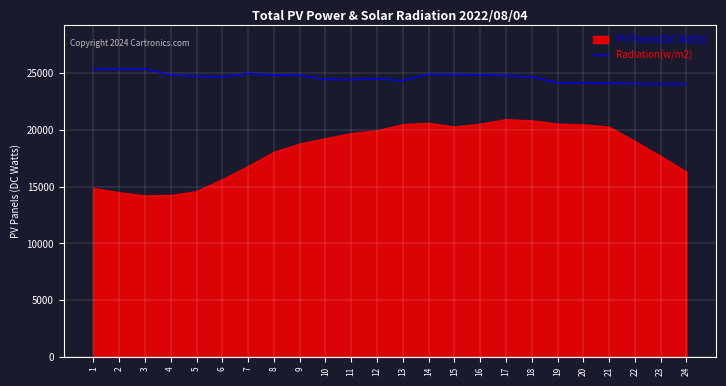

What is the value of the 1st point from the left?

25398